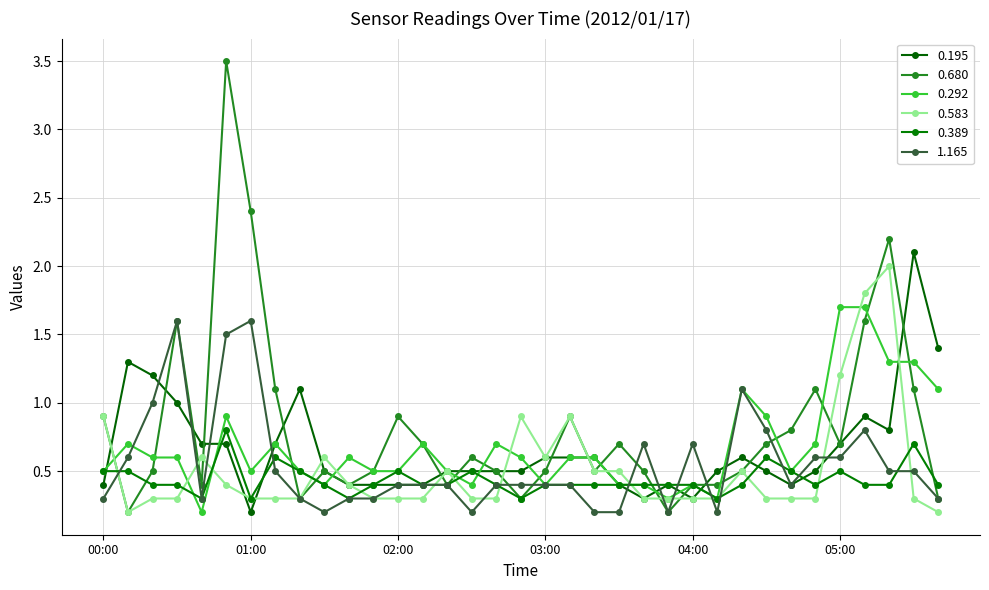

At which category does 0.583 reach its first local valley?

00:10